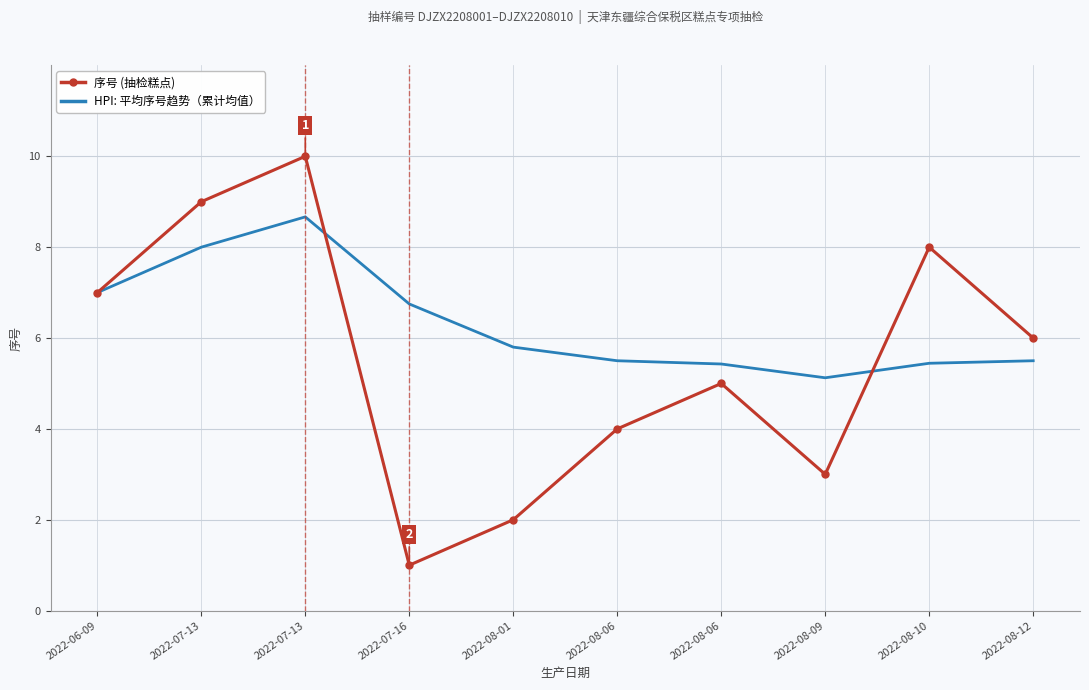

At how many categories does at least one series exceed 1?

10